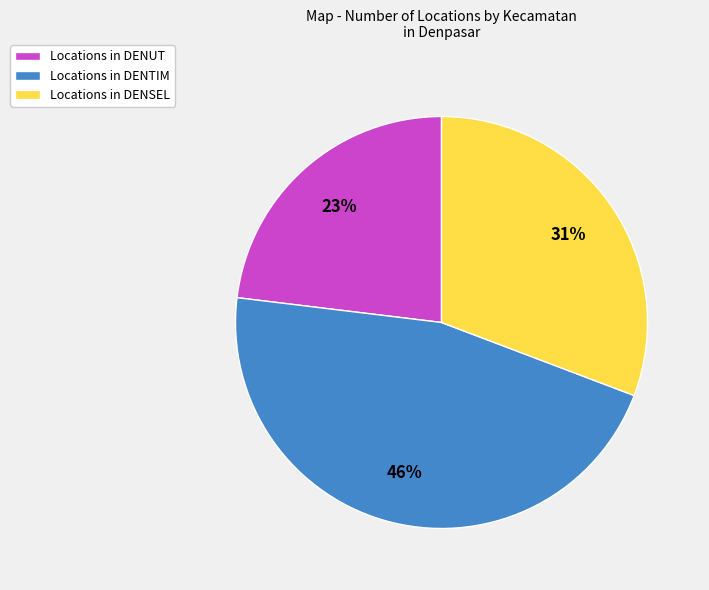

Is it true that Locations in DENSEL is 31% of the pie?

True